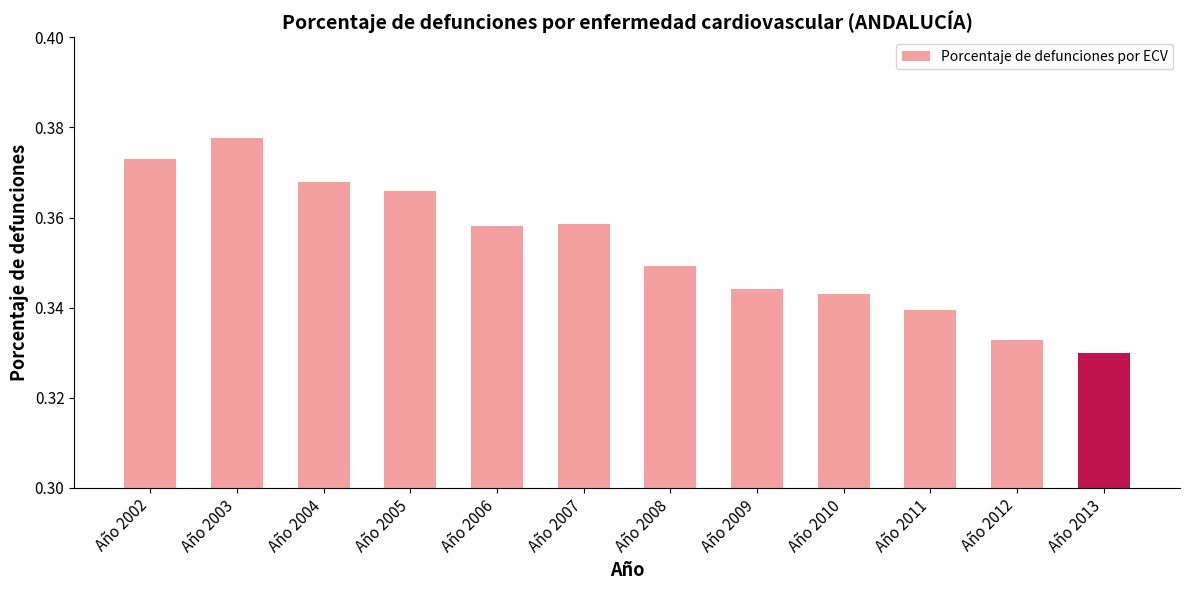

Count the values in the range 0 to 1.

12